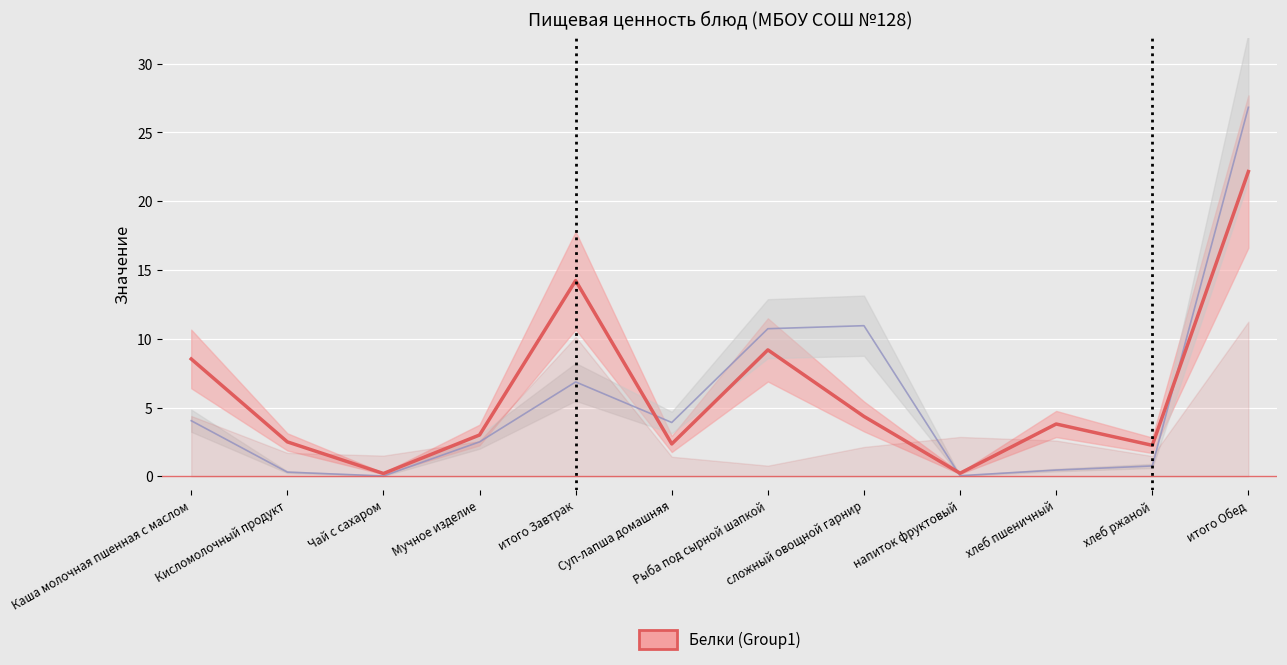

How many data points does each series have?

12